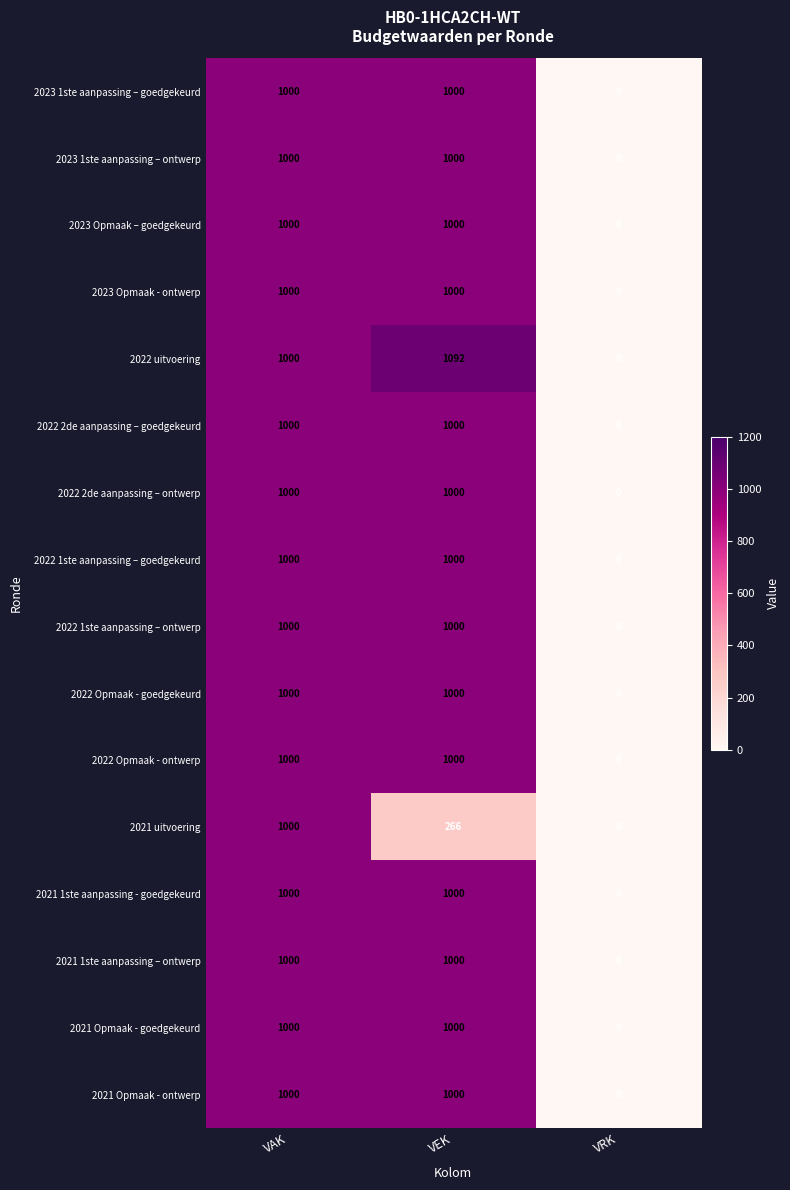

What is the spread (max minus min) of values at VEK?

826